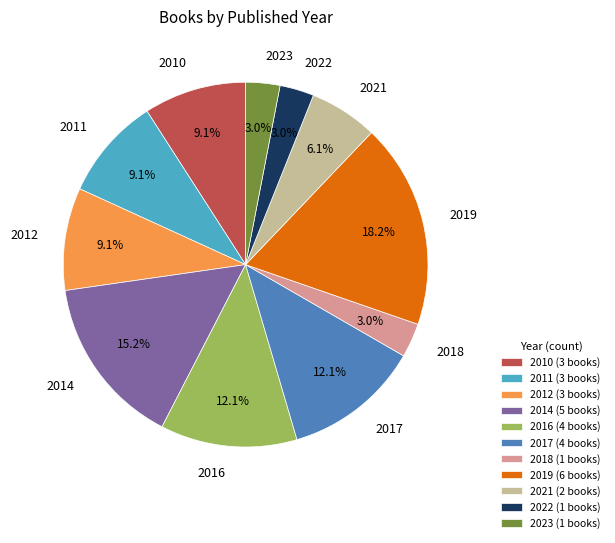

What is the total percentage of 2012 and 2021?

15.2%